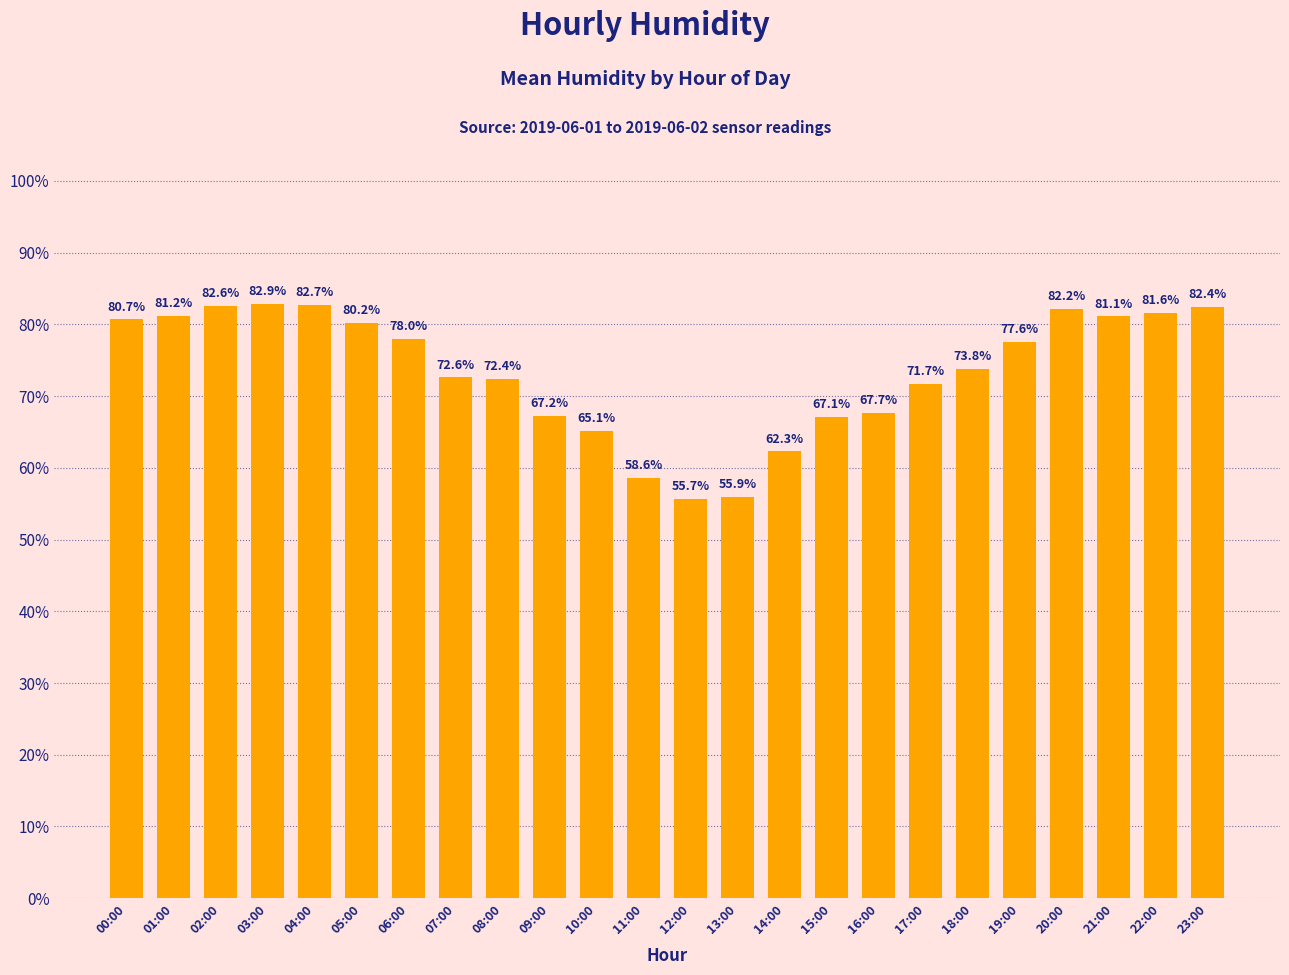

How many bars are there in total?

24